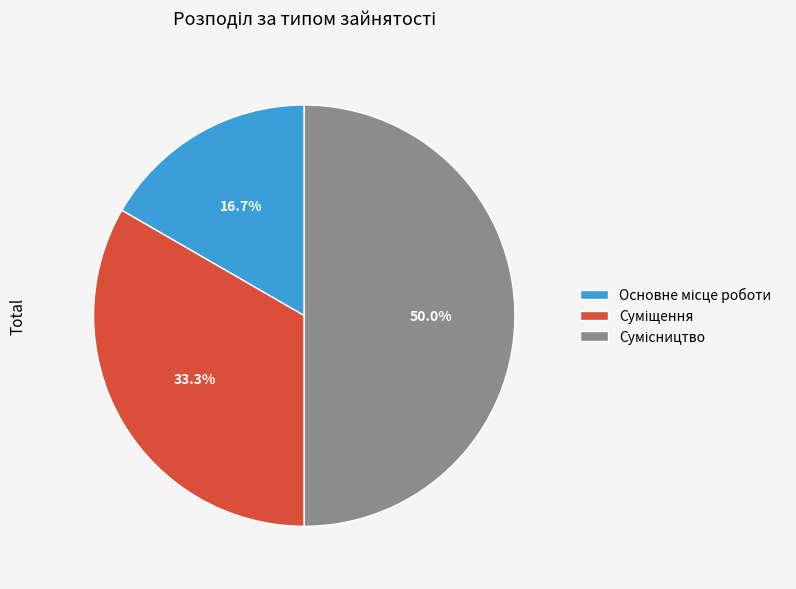

How many segments does this pie chart have?

3